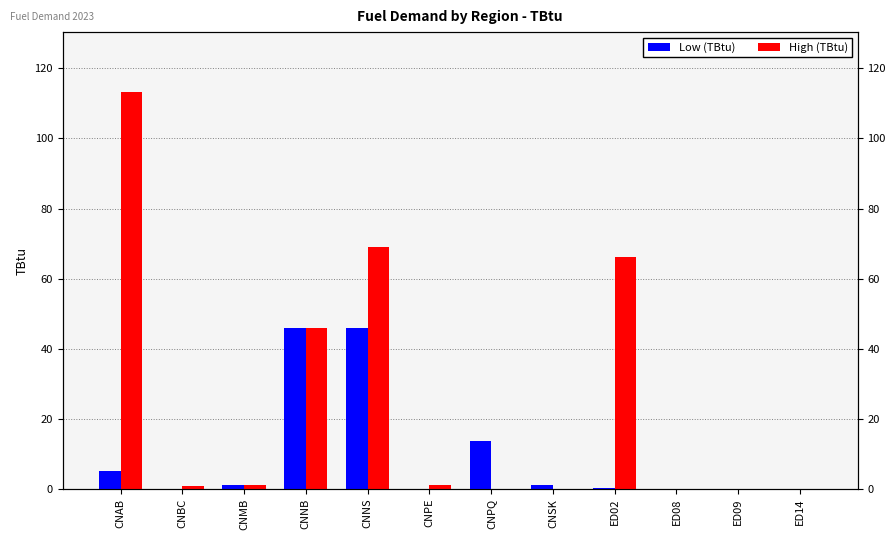

Rank the series at ED09 from highest to lowest value.

Low (TBtu), High (TBtu)